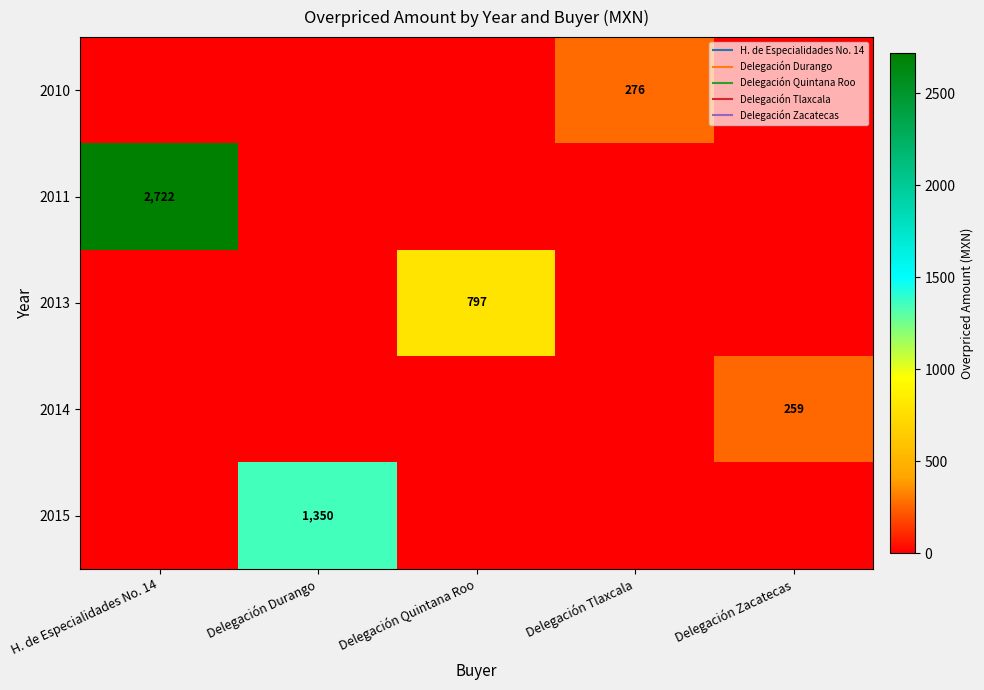

What is the maximum value shown in the chart?

2721.6